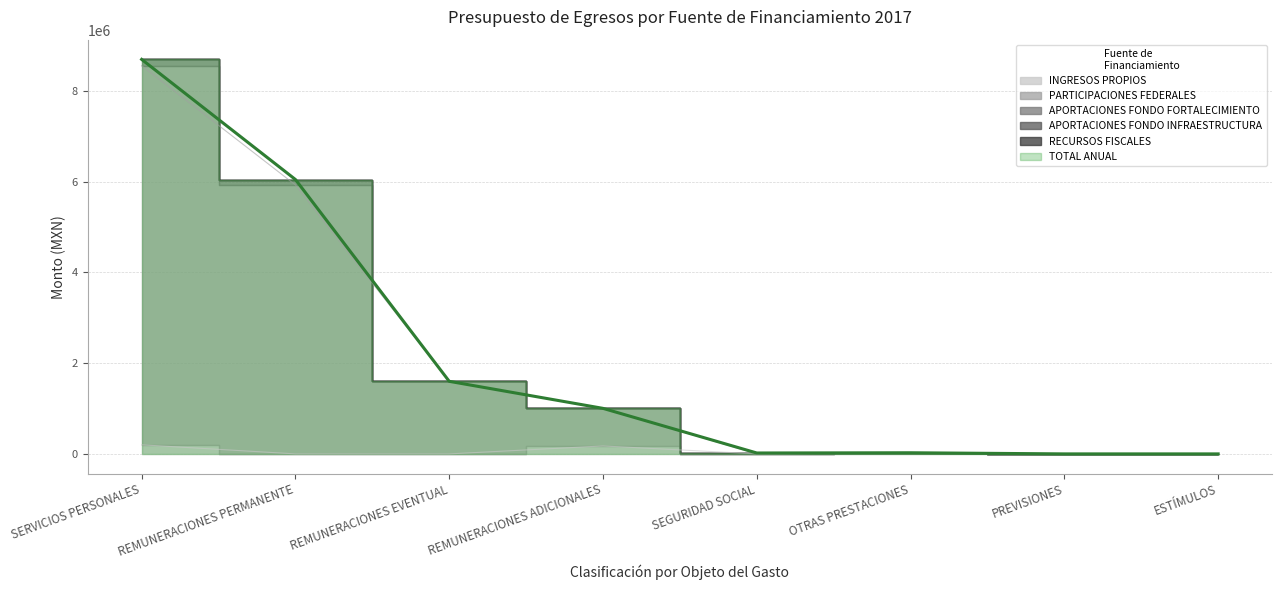

True or false: INGRESOS PROPIOS and TOTAL ANUAL intersect in this chart.

False